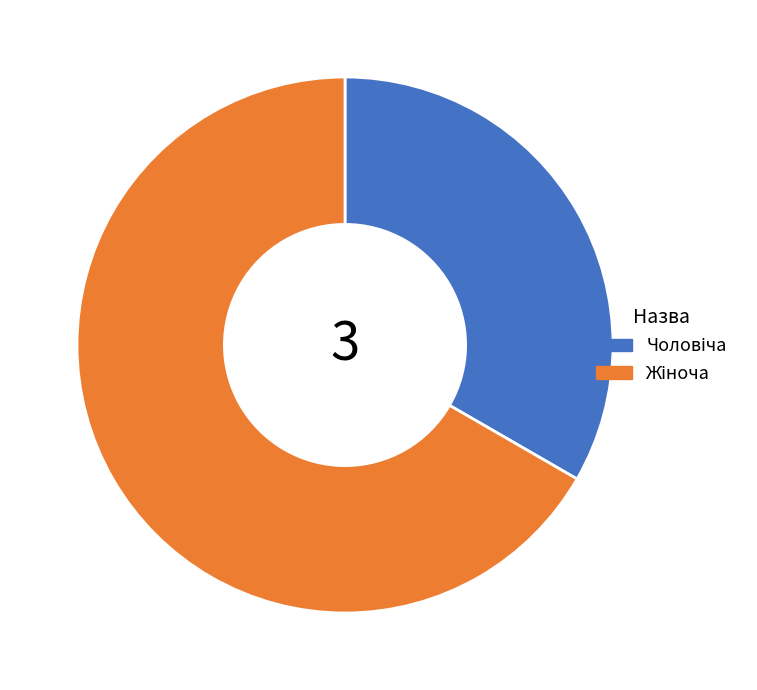

Is there a majority slice in this chart?

Yes